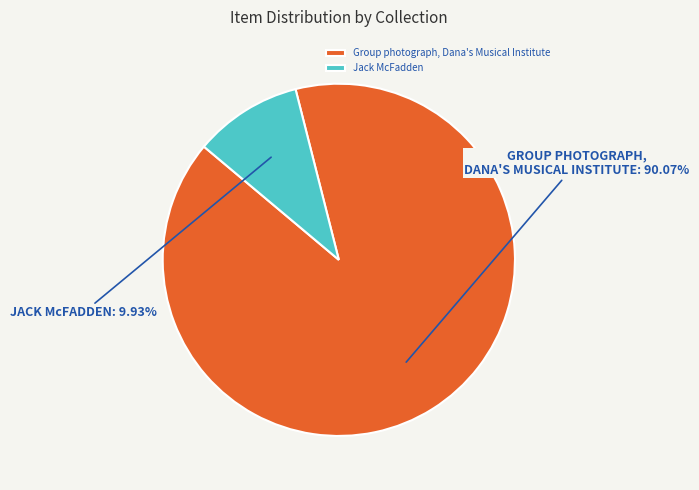

How many slices are in this pie chart?

2